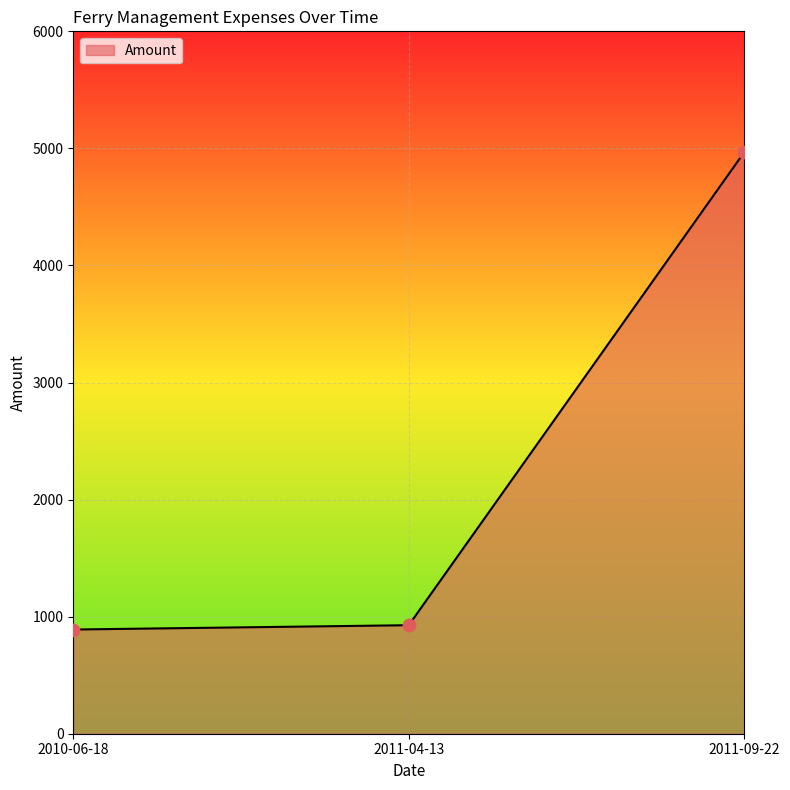

Approximately how many times larger is the value at 2011-09-22 compared to 2011-04-13?

5.4